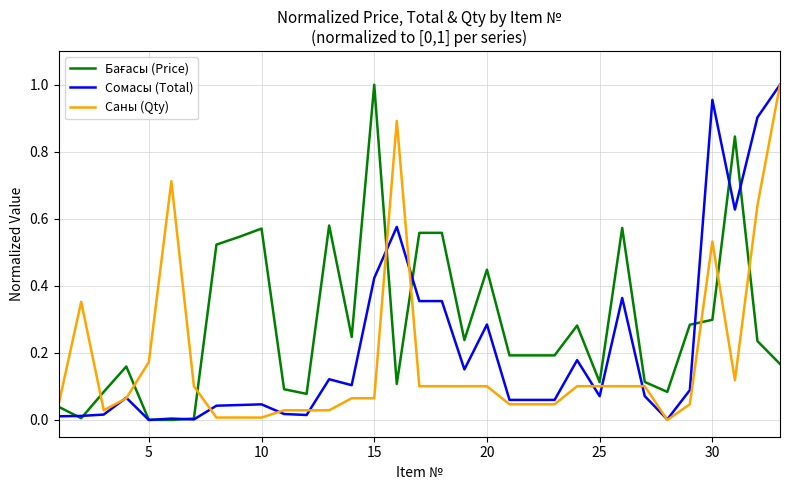

How many times do Саны (Qty) and Сомасы (Total) cross each other?

11